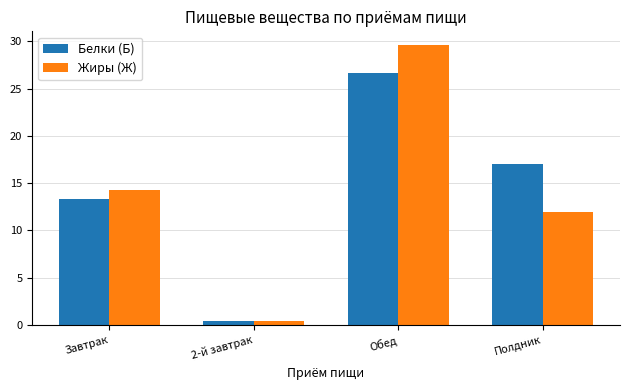

How many groups of bars are there?

4